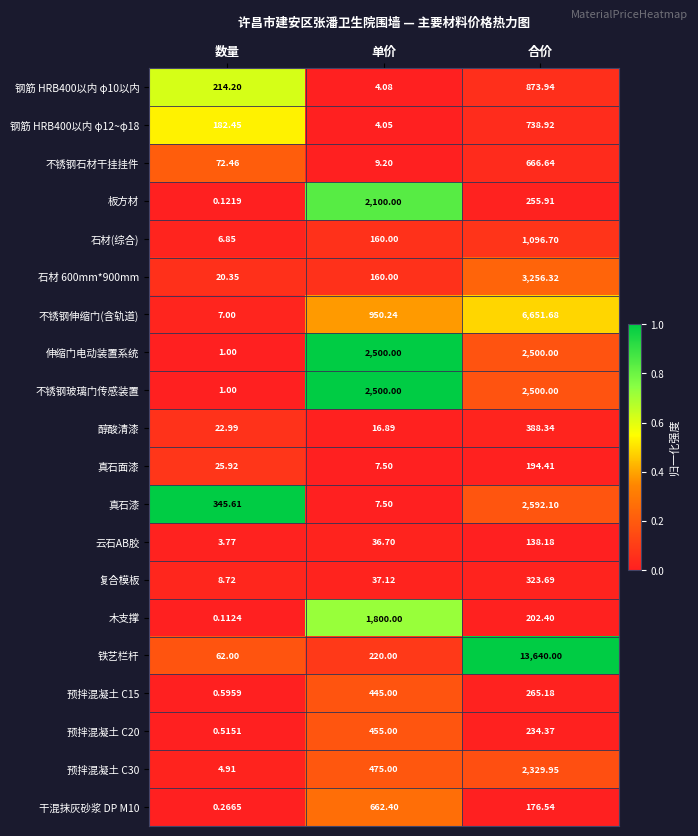

Rank the categories by 板方材 value from lowest to highest.

数量, 合价, 单价